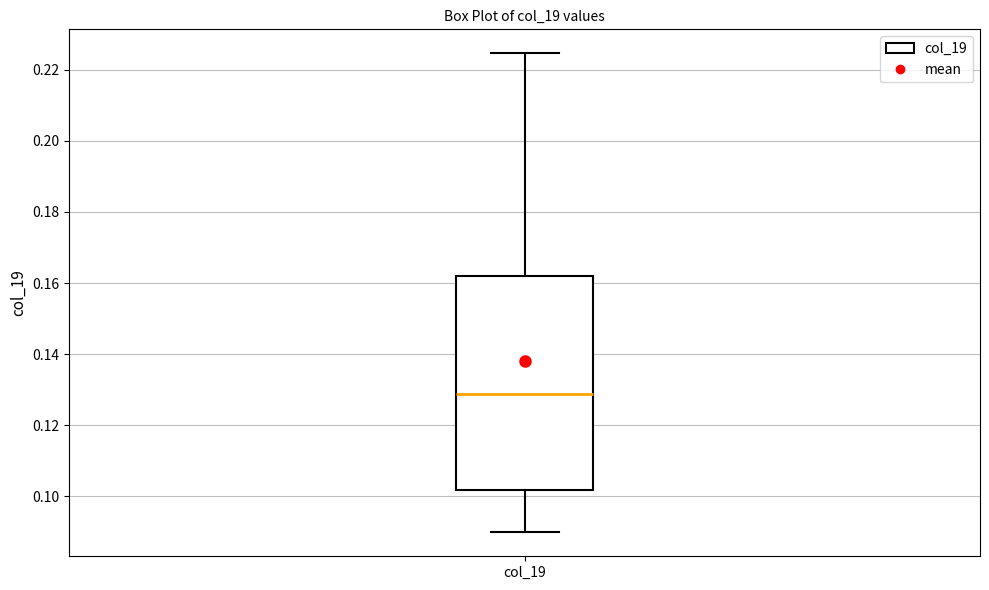

Where does the upper whisker of the box for col_19 end on the y-axis? The values are not printed on the chart, so give them approximately, as read against the axis.

0.224